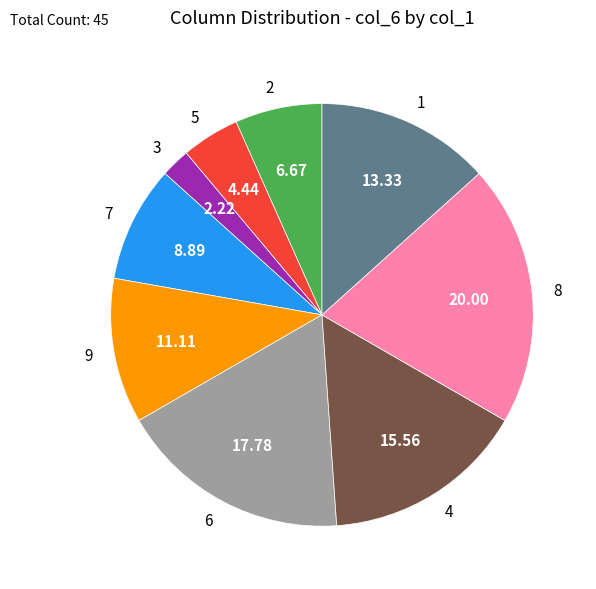

Rank the categories by value from lowest to highest.

3, 5, 2, 7, 9, 1, 4, 6, 8